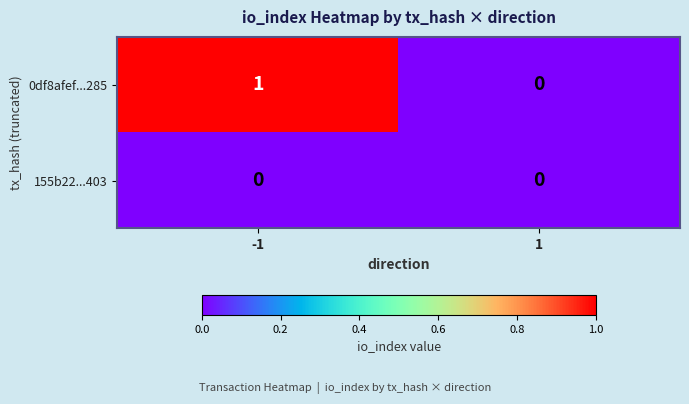

Reading left to right, extract all data points from this chart.

0df8afef...285: -1=1	1=0
155b22...403: -1=0	1=0